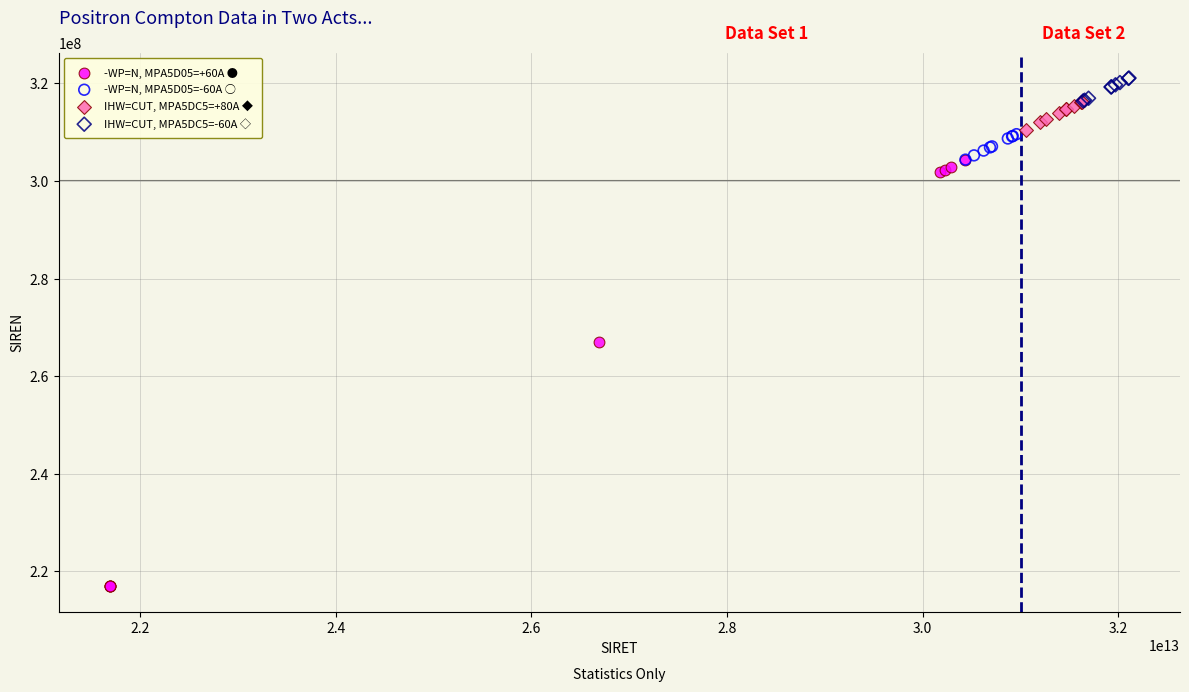

Which series has the largest Y range (max minus min)?

-WP=N, MPA5D05=+60A ●